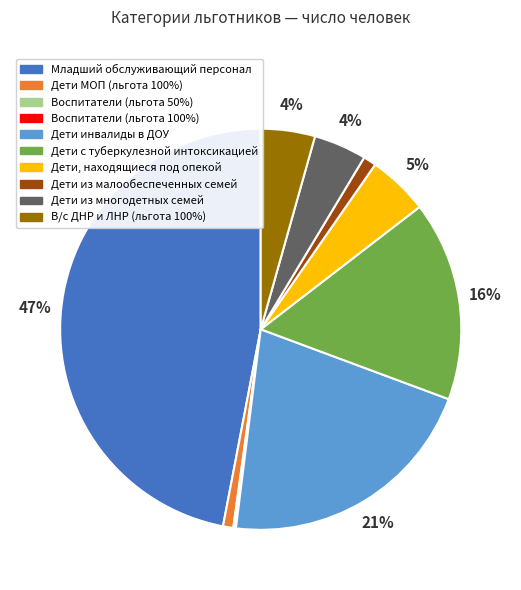

To the nearest percent, what is the average slice percentage?

10%